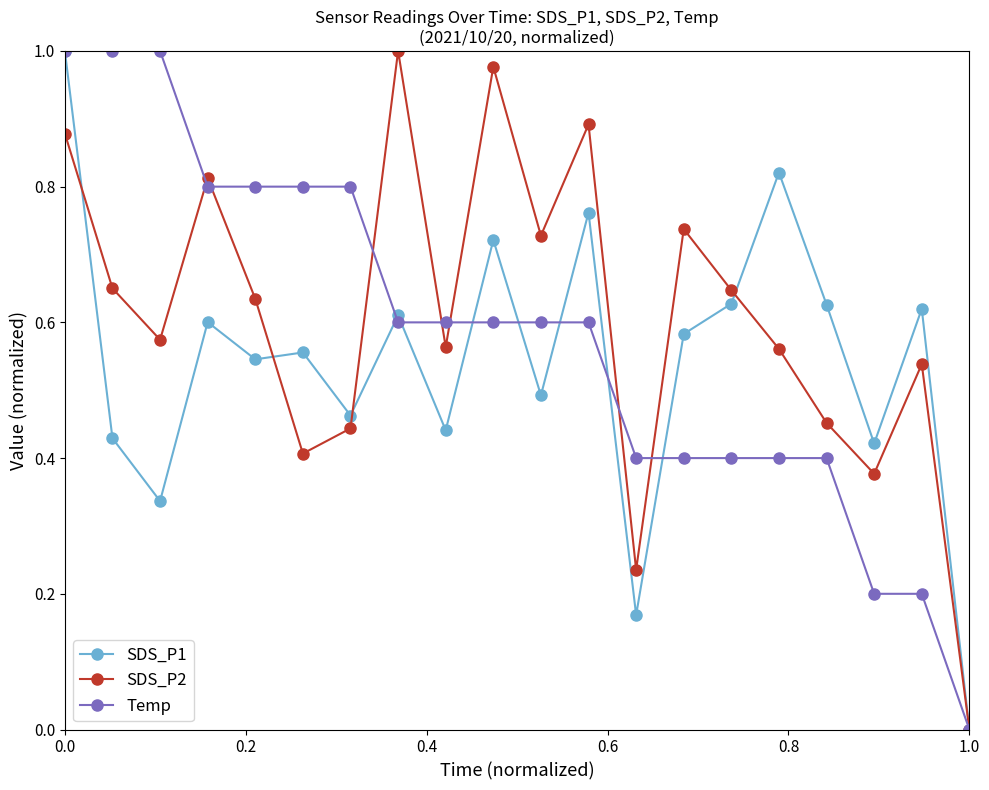

In SDS_P2, how many points are higher than both neighbors (excluding endpoints)?

6